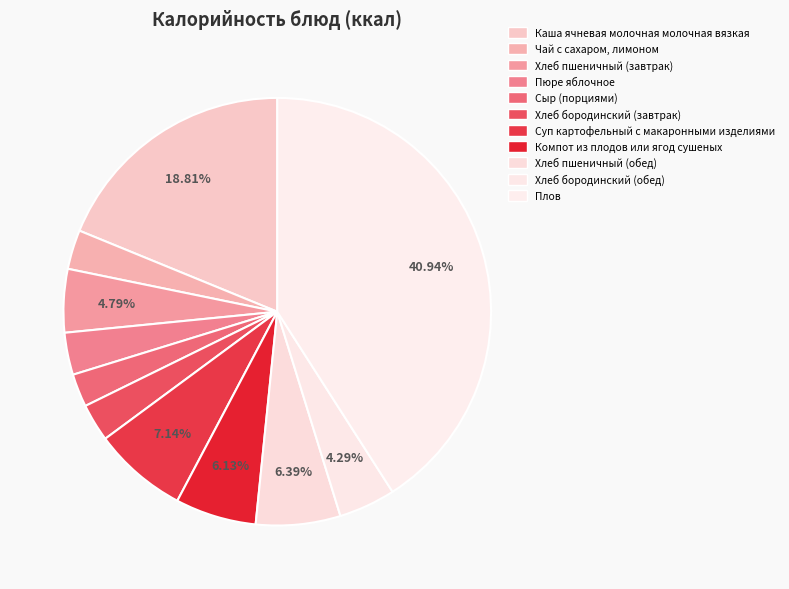

Does Компот из плодов или ягод сушеных represent more than half of the total?

No